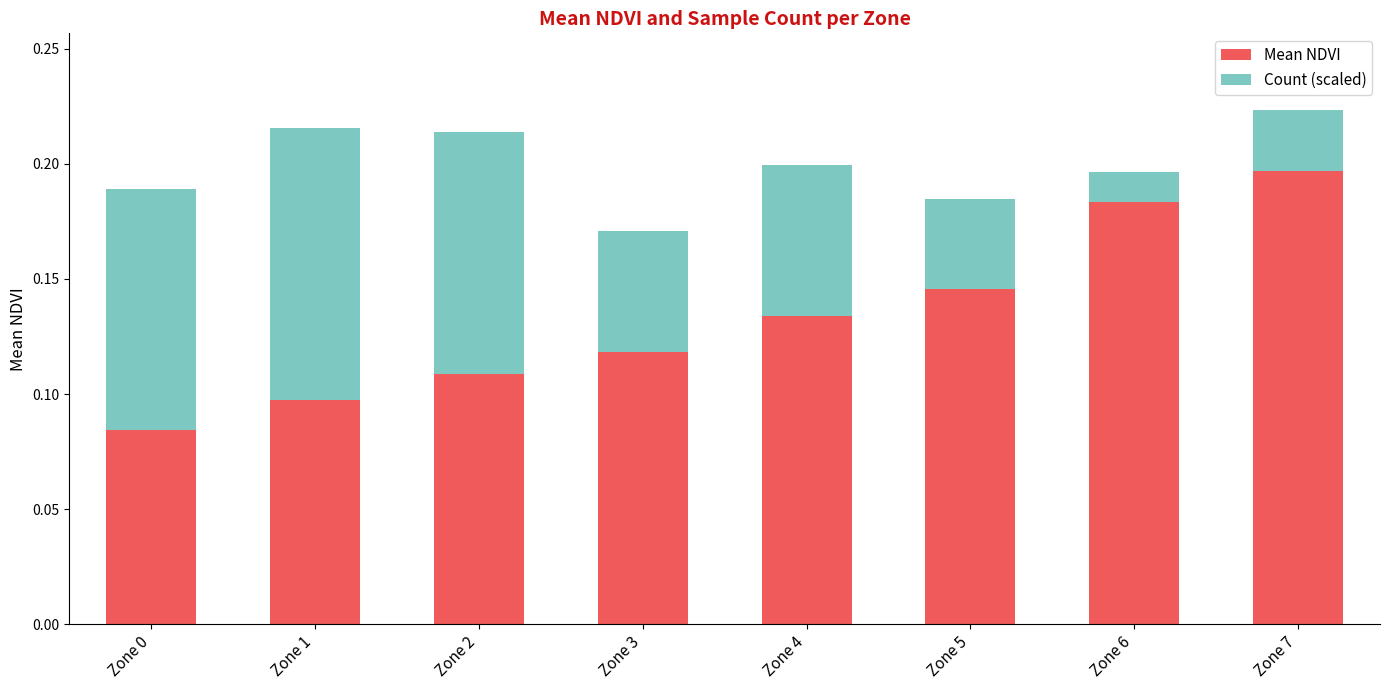

What is the sum of the Mean NDVI values at Zone 0 and Zone 6?

0.3